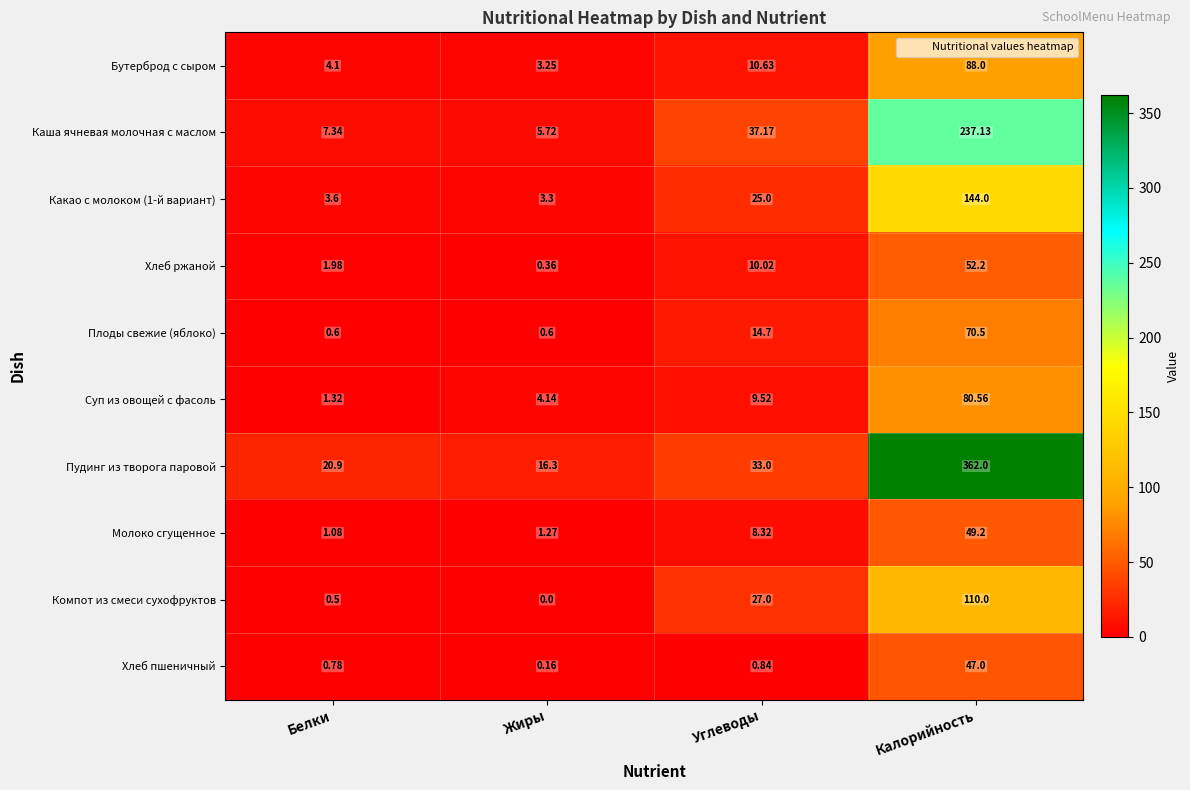

Which series changed the most between Углеводы and Калорийность?

Пудинг из творога паровой